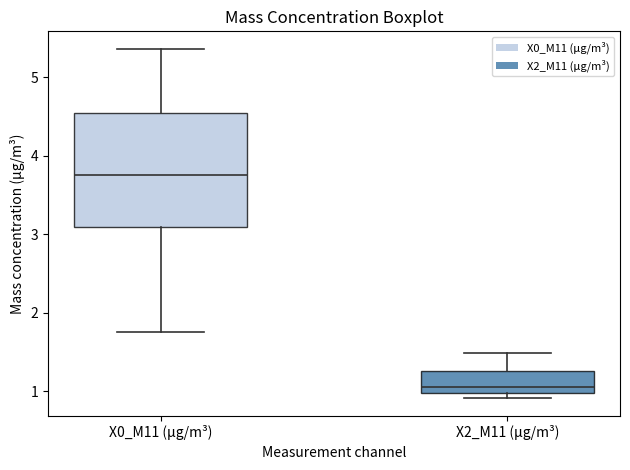

Where is the upper edge of the box for X0_M11 (μg/m³) on the y-axis? The values are not printed on the chart, so give them approximately, as read against the axis.

4.5